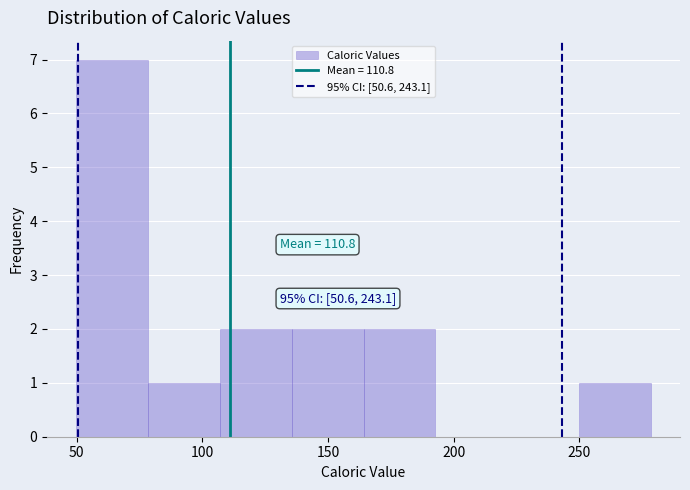

Which range on the x-axis has the tallest bar?

50 to 80